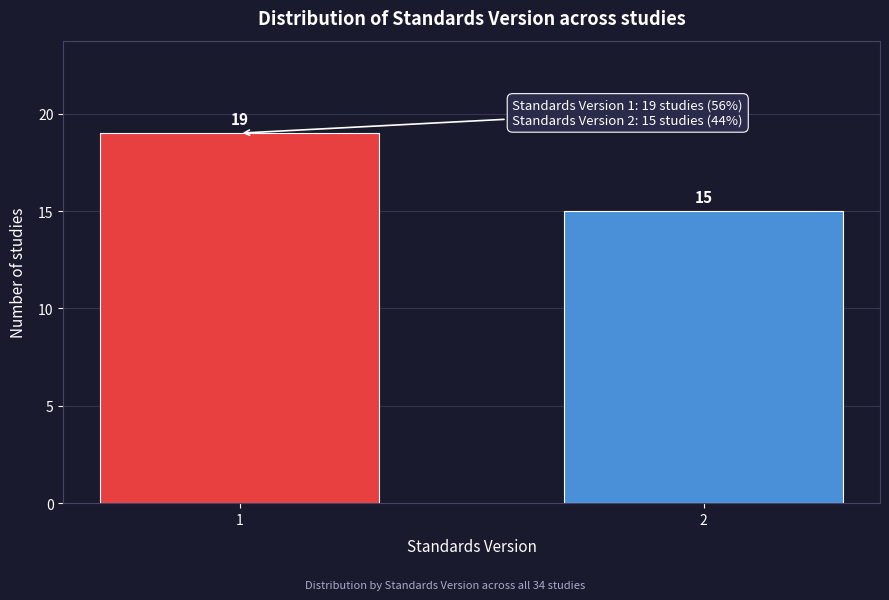

Reading left to right, list all the values displayed in this chart.

19	15